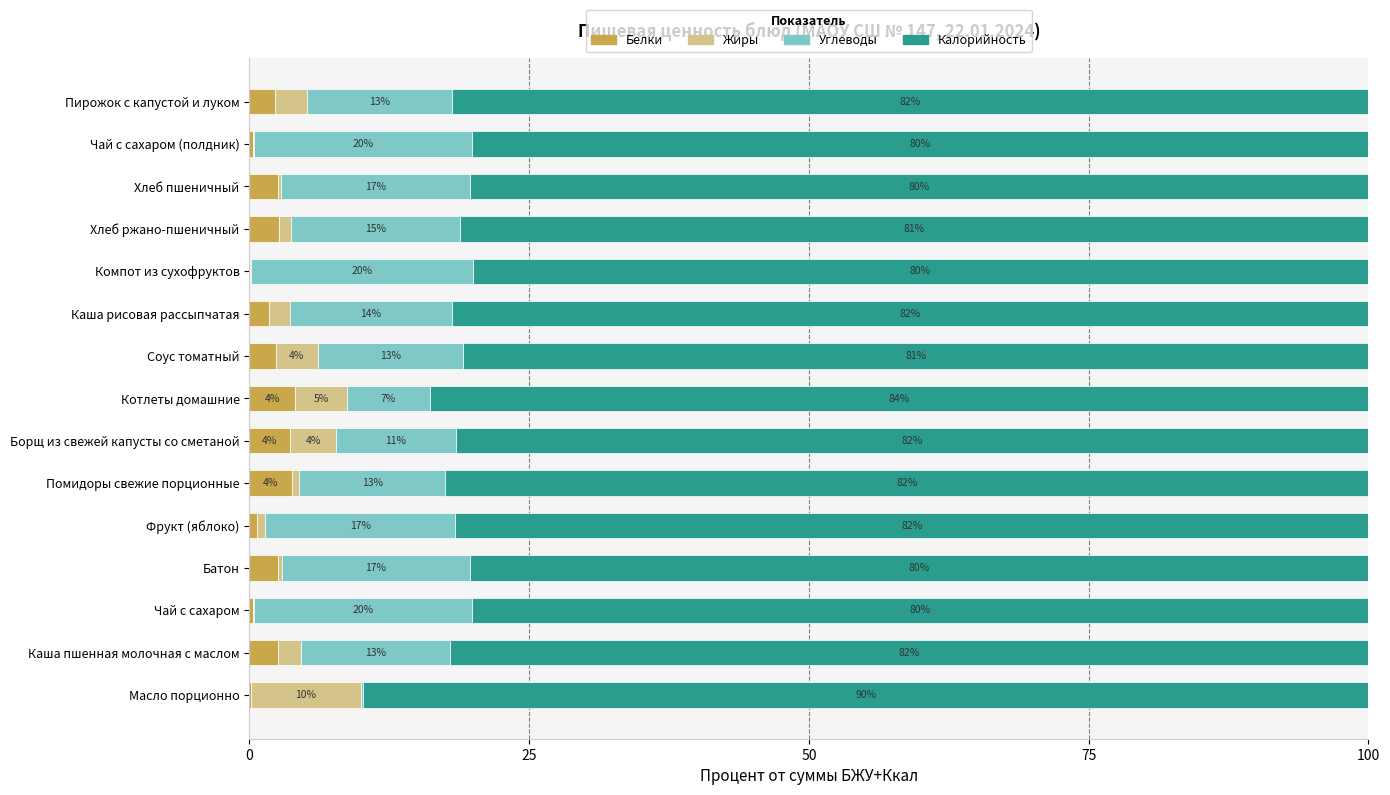

What is the total value across all series at Помидоры свежие порционные?

100.0